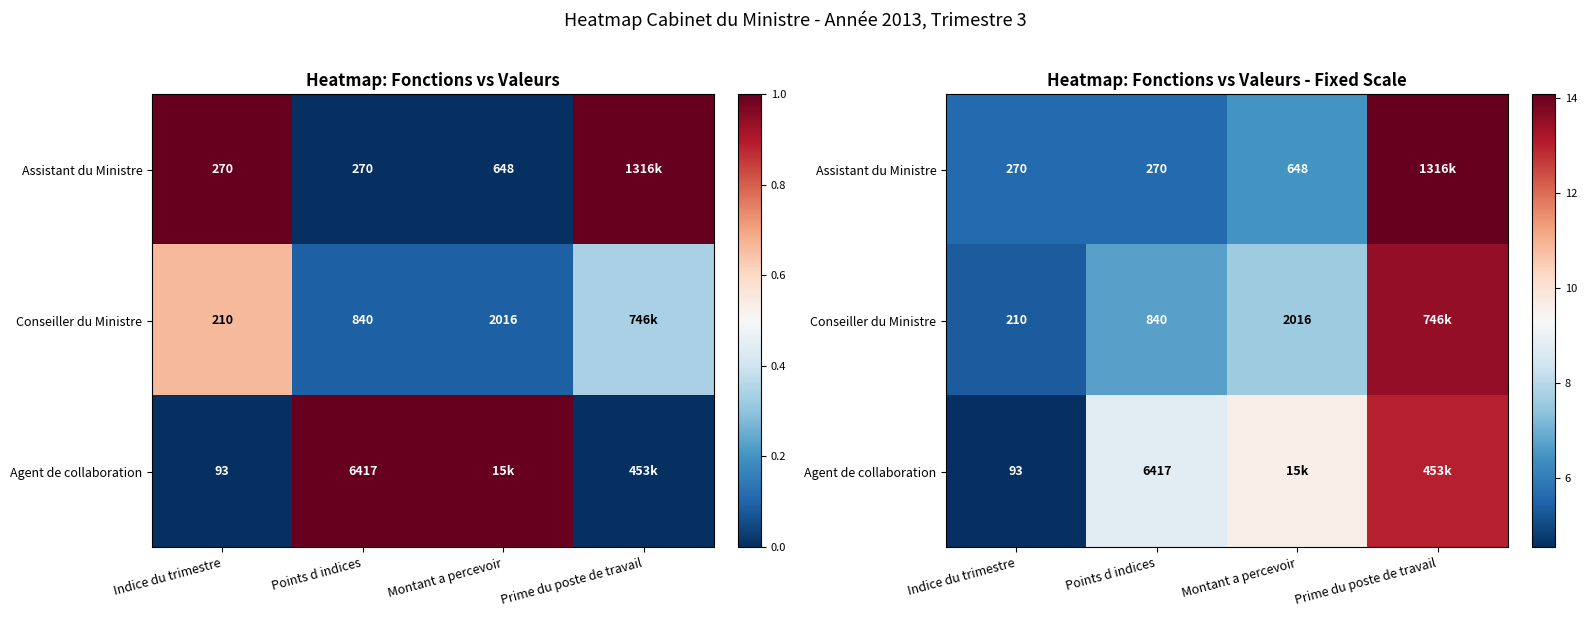

What is the sum of all Agent de collaboration values?

36.0